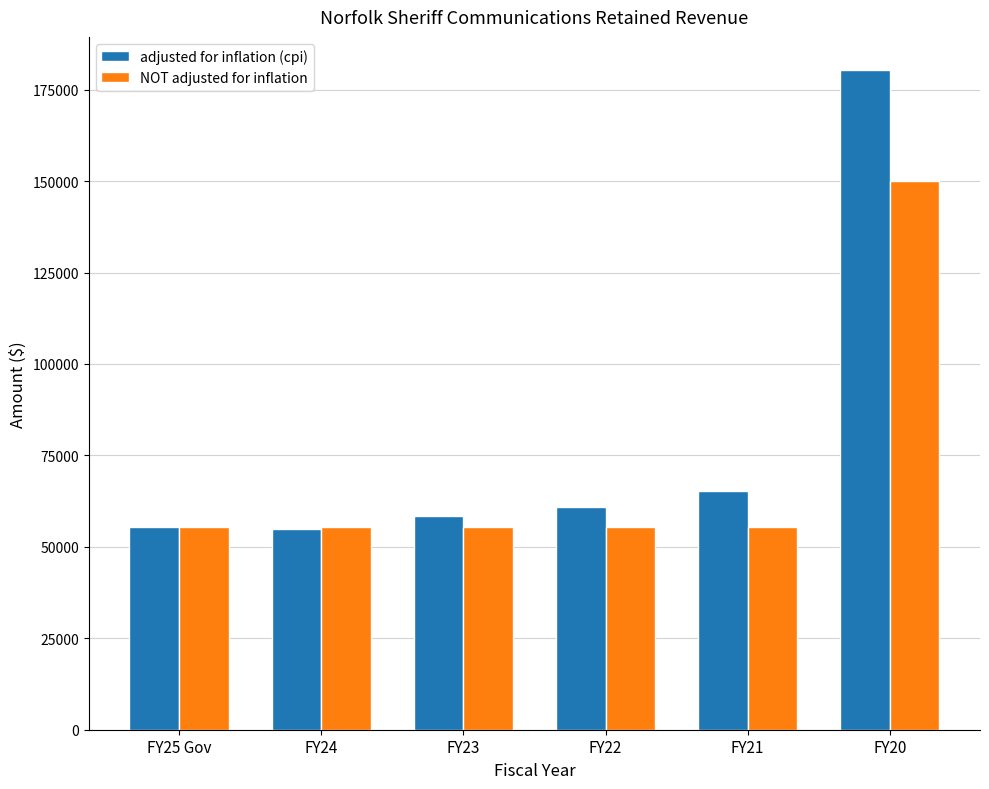

Is it true that NOT adjusted for inflation equals 31442 at FY22?

False